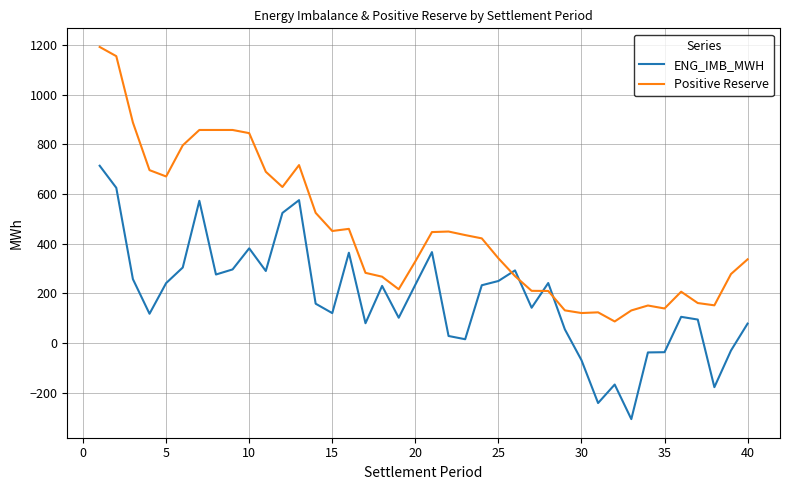

How many lines are shown in the chart?

2